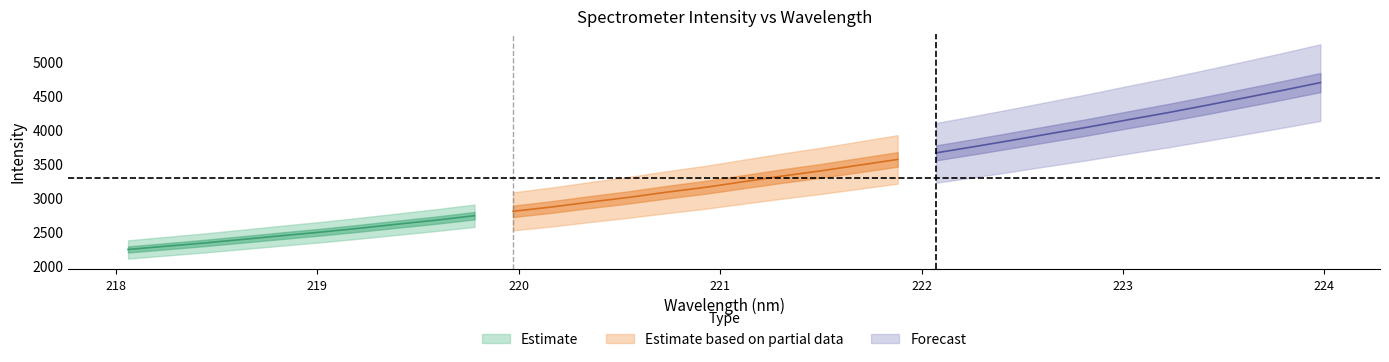

How many values in the x series are below 221?

16